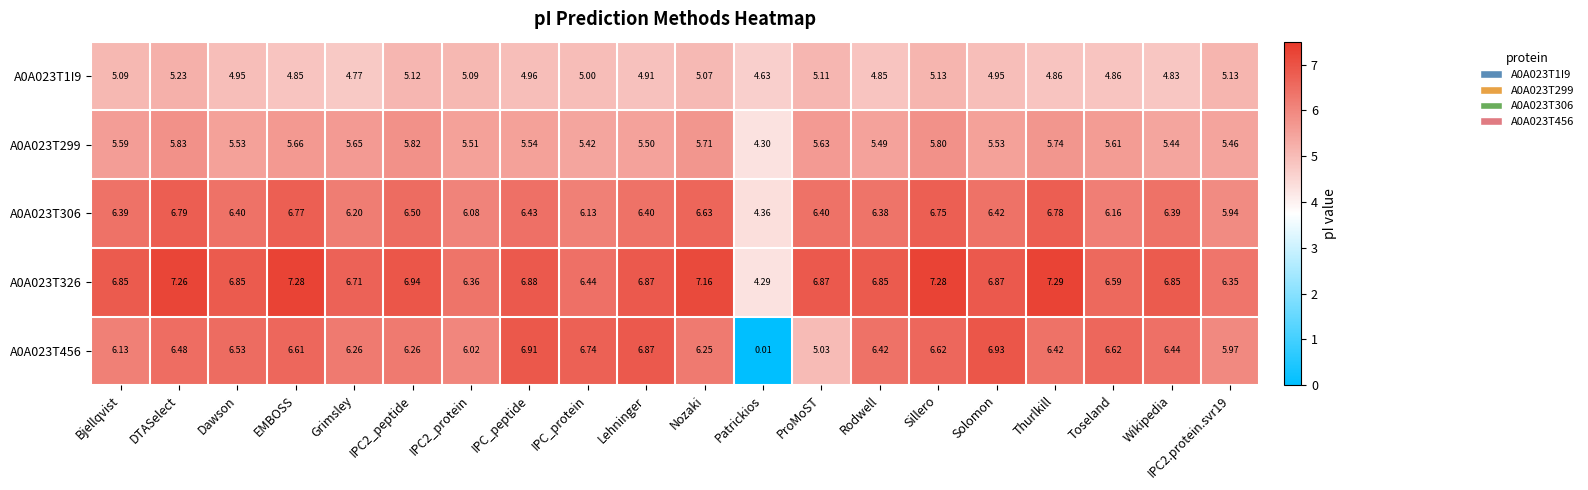

Where is A0A023T456 nearest to the value 3?

ProMoST